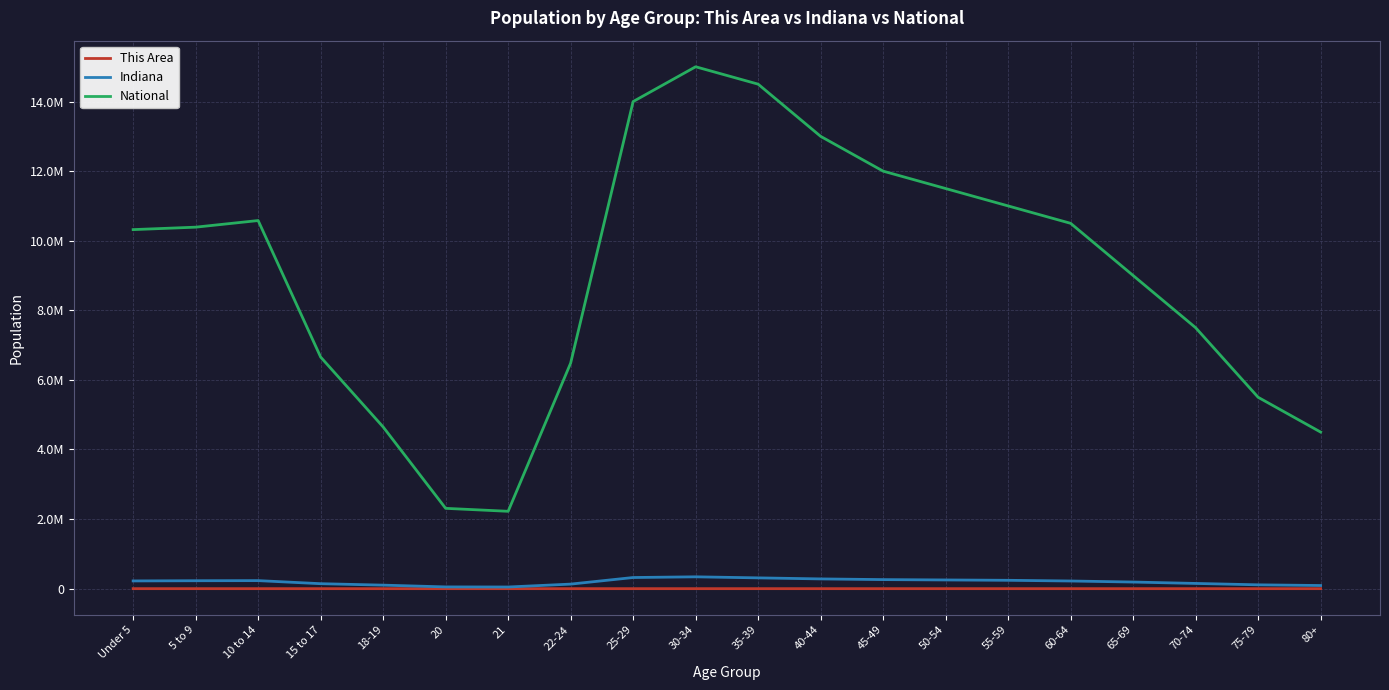

The value of Indiana at 60-64 is 96492. True or false?

False